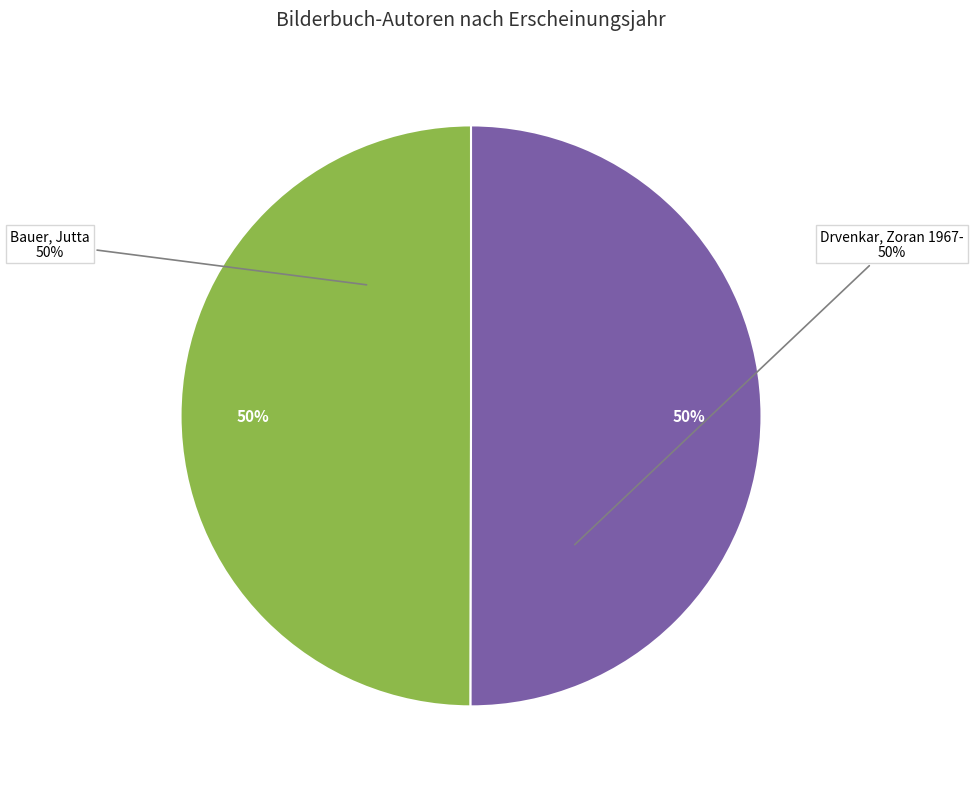

Is there a majority slice in this chart?

Yes